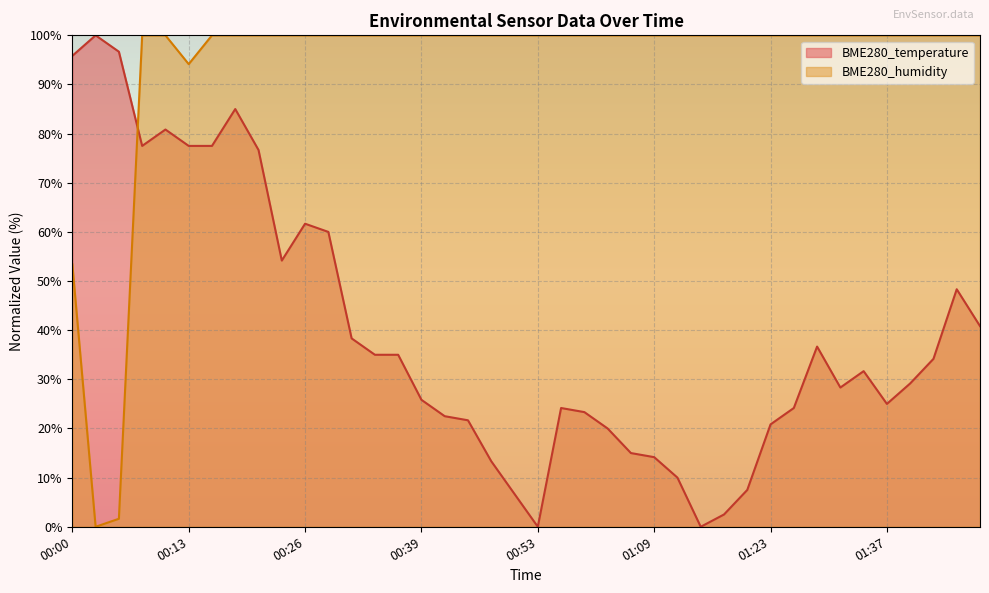

True or false: BME280_temperature has more than 1 interior local peaks.

True